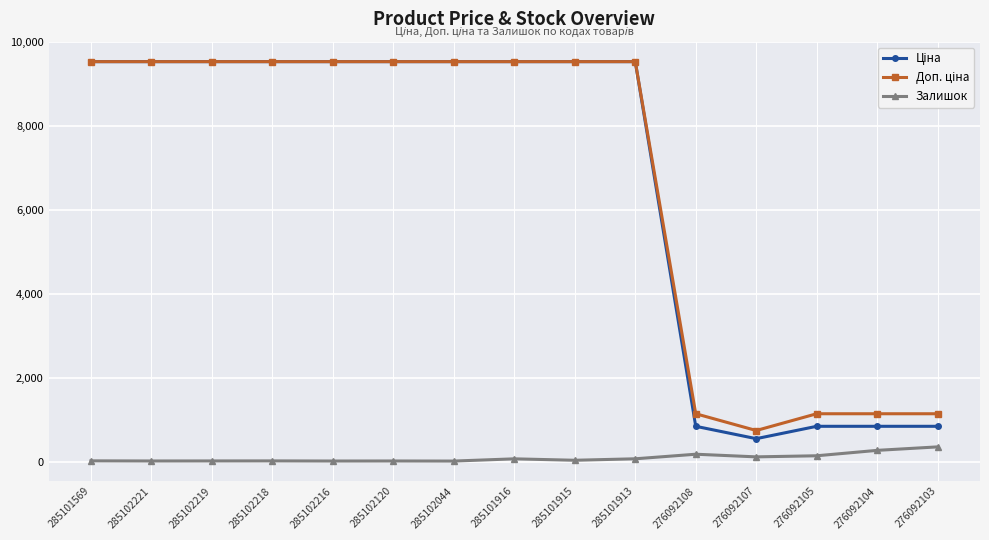

Is it true that Залишок equals 16.0 at 285102120?

True